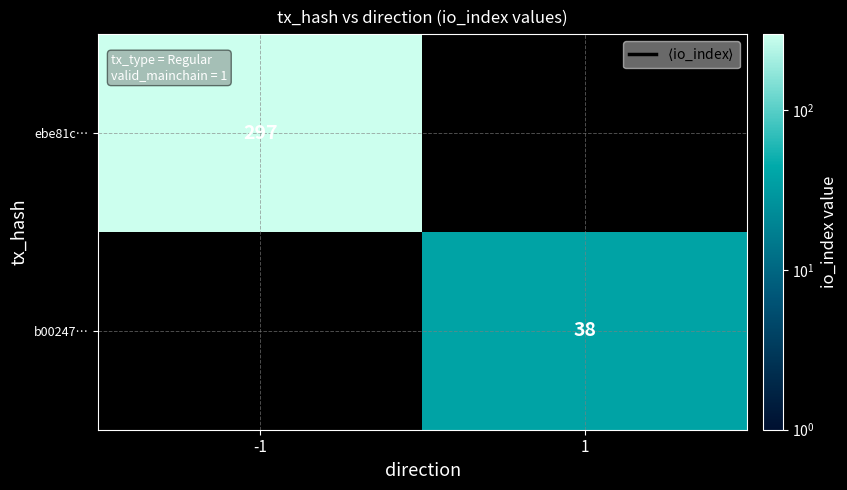

How many series are shown in this chart?

2